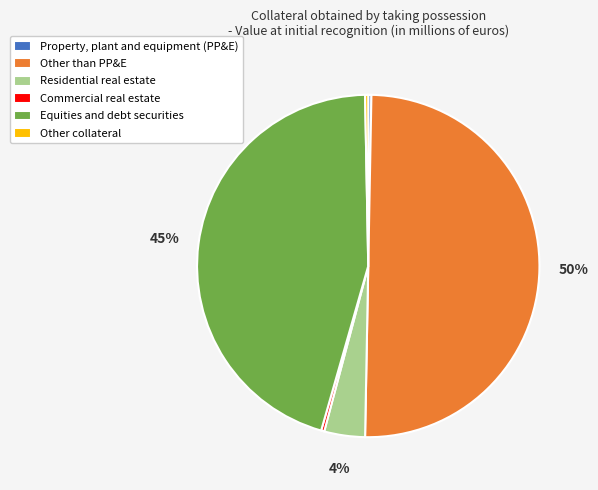

What is the largest slice in the pie chart?

Other than PP&E